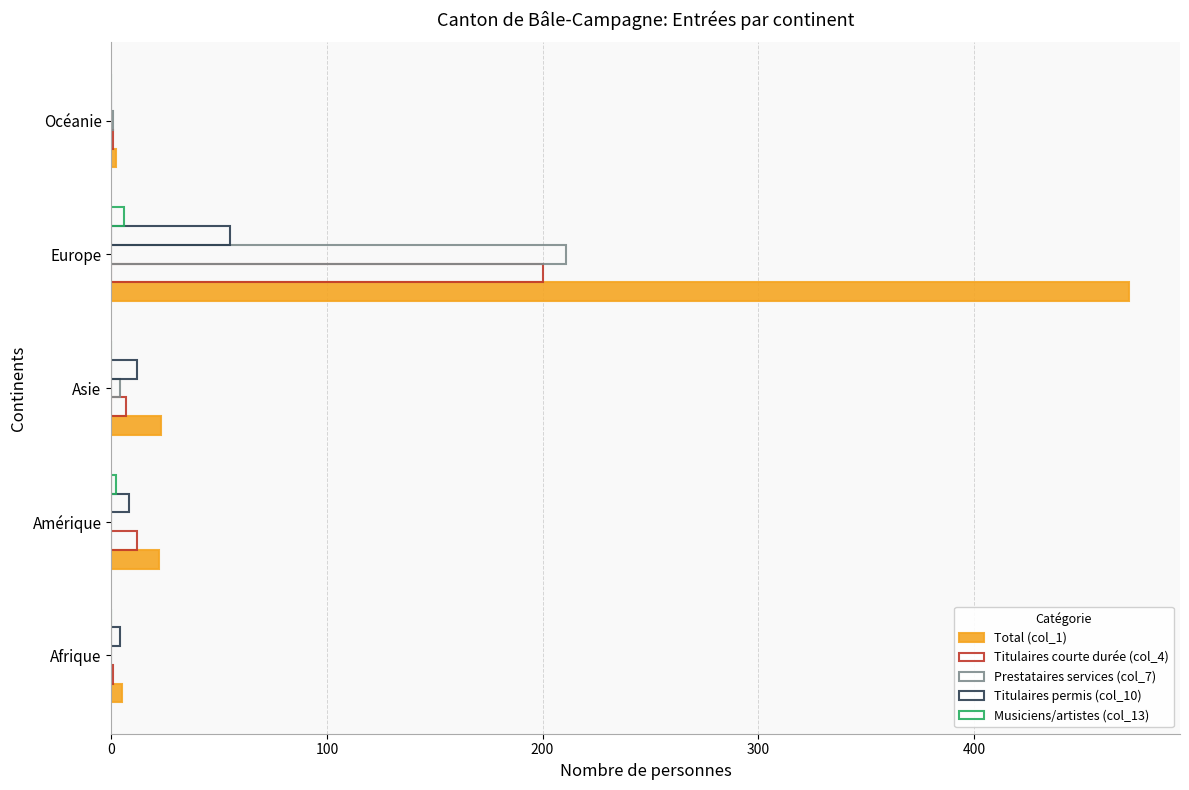

How many distinct data groups are displayed?

5